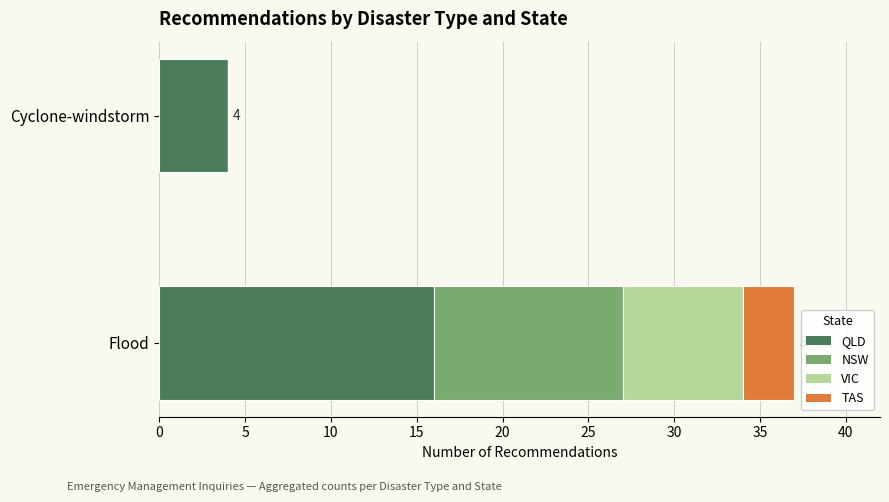

Read the QLD value at Flood.

16